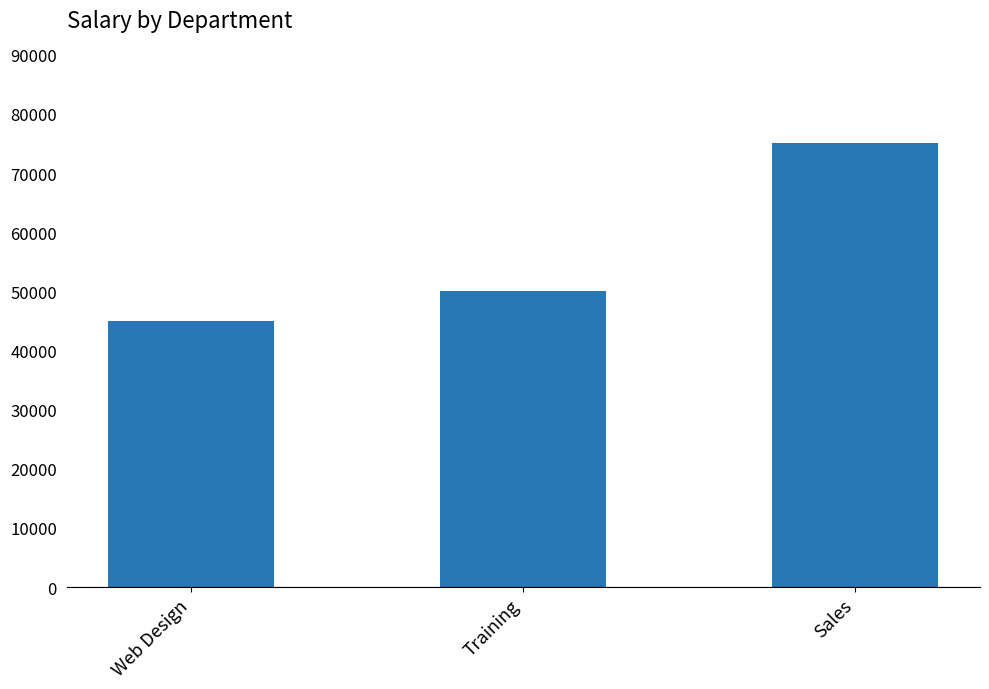

What is the approximate value at Training?

50000.0